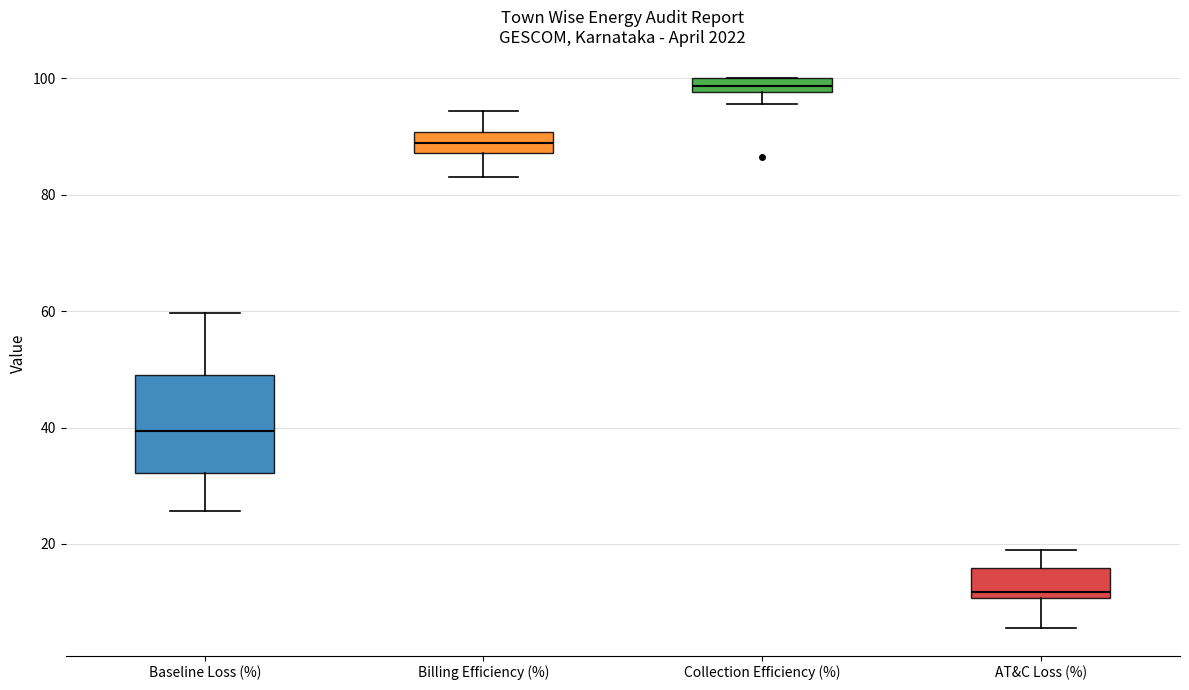

Which box is the tallest, from its lower edge to its upper edge?

Baseline Loss (%)